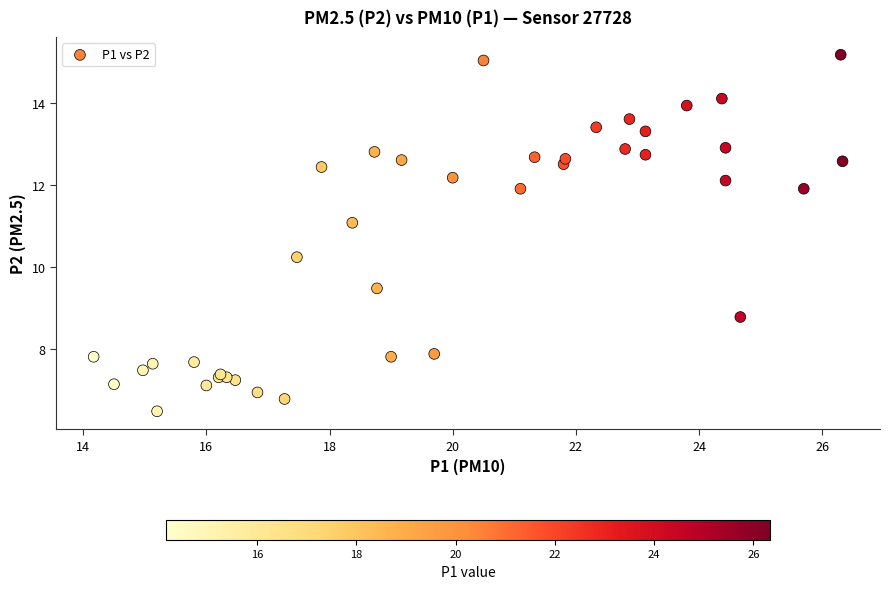

What Y value in the scatter plot is closest to 10?

10.2